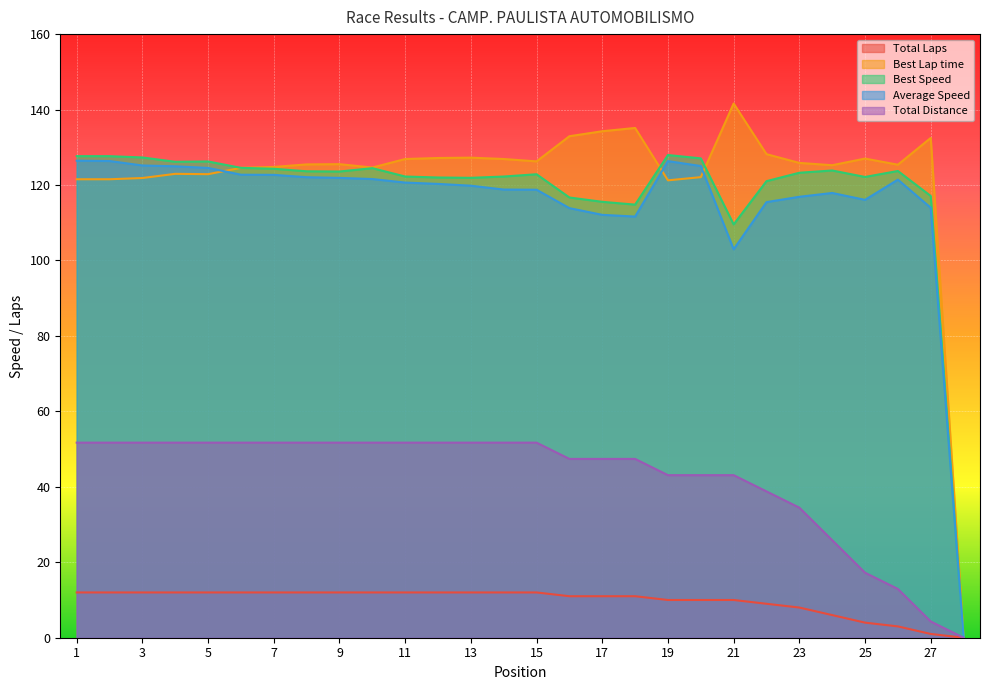

Which series has the widest spread of values?

Best Lap time